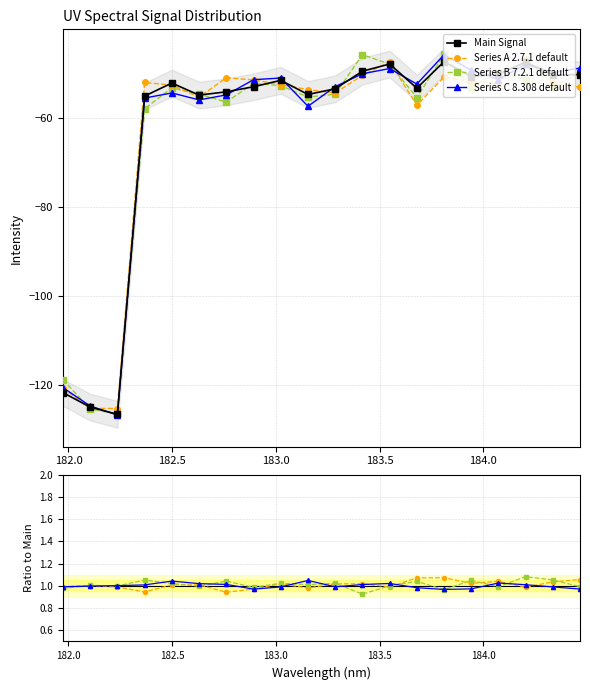

At which label does the data first exceed -52?

183.0238743082